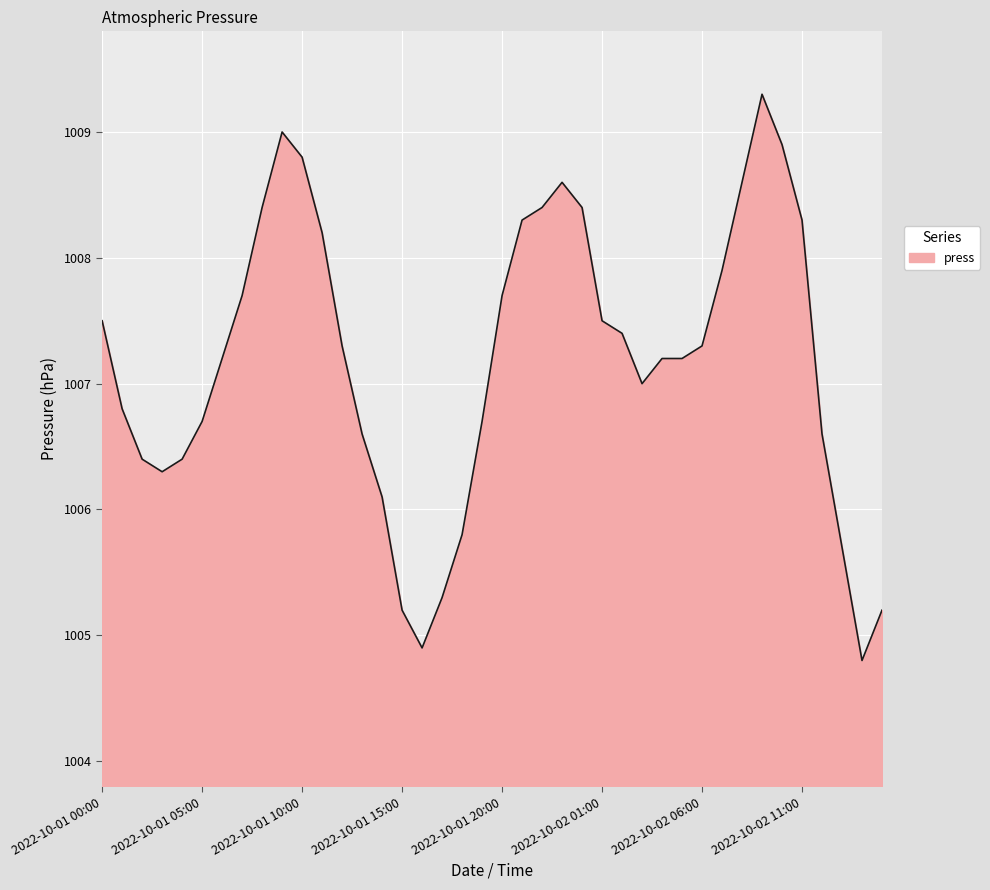

What is the maximum value shown in the chart?

1009.3